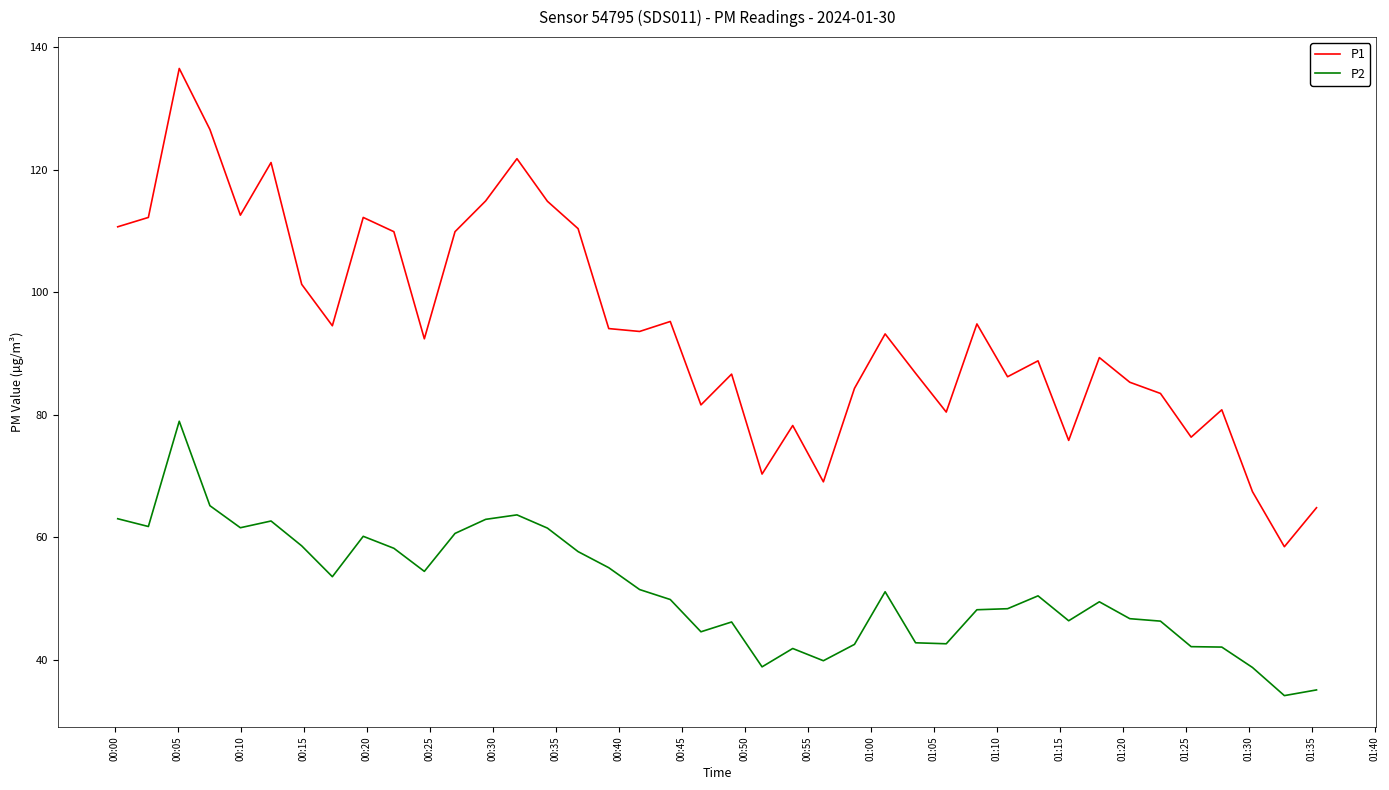

True or false: P2 and P1 intersect in this chart.

False